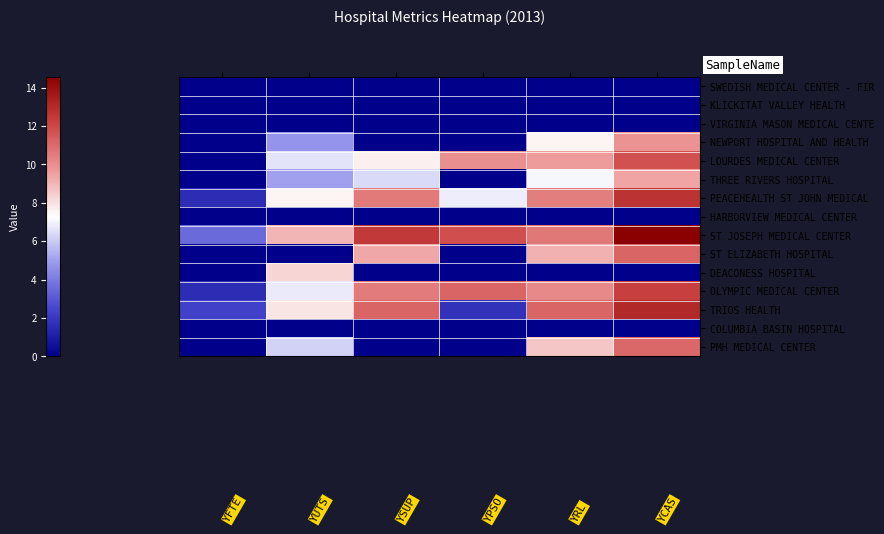

How many distinct data groups are displayed?

15